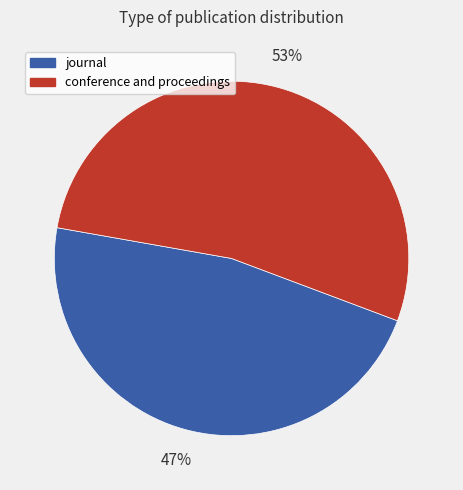

To the nearest percent, what portion does conference and proceedings represent?

53%